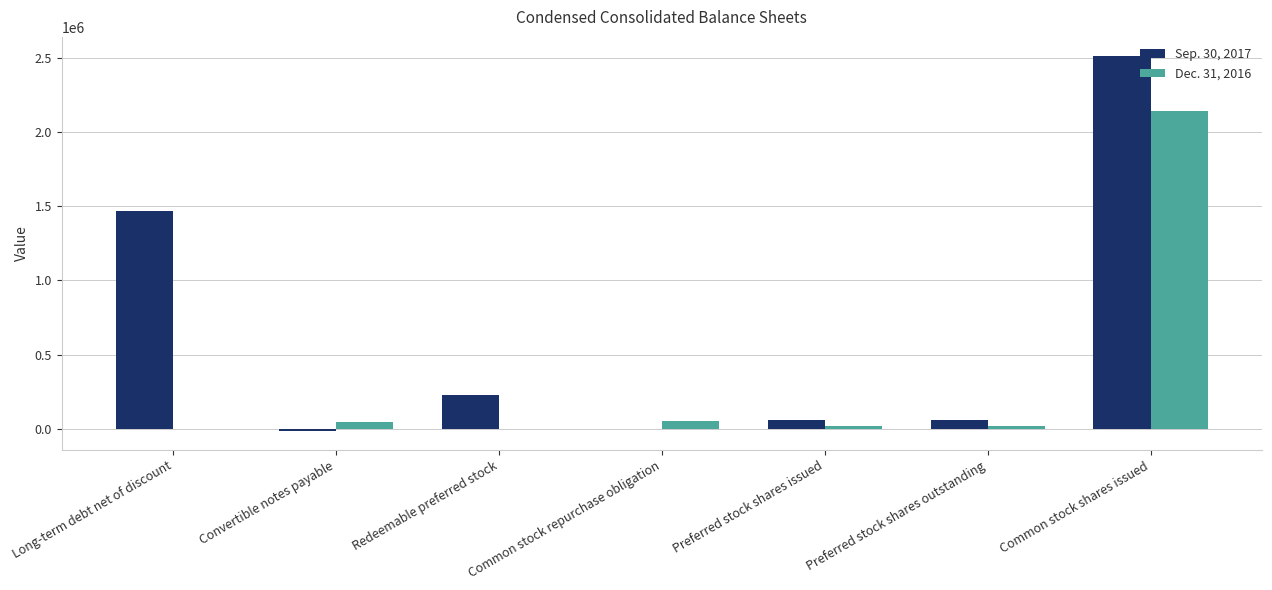

Are the bars horizontal?

No